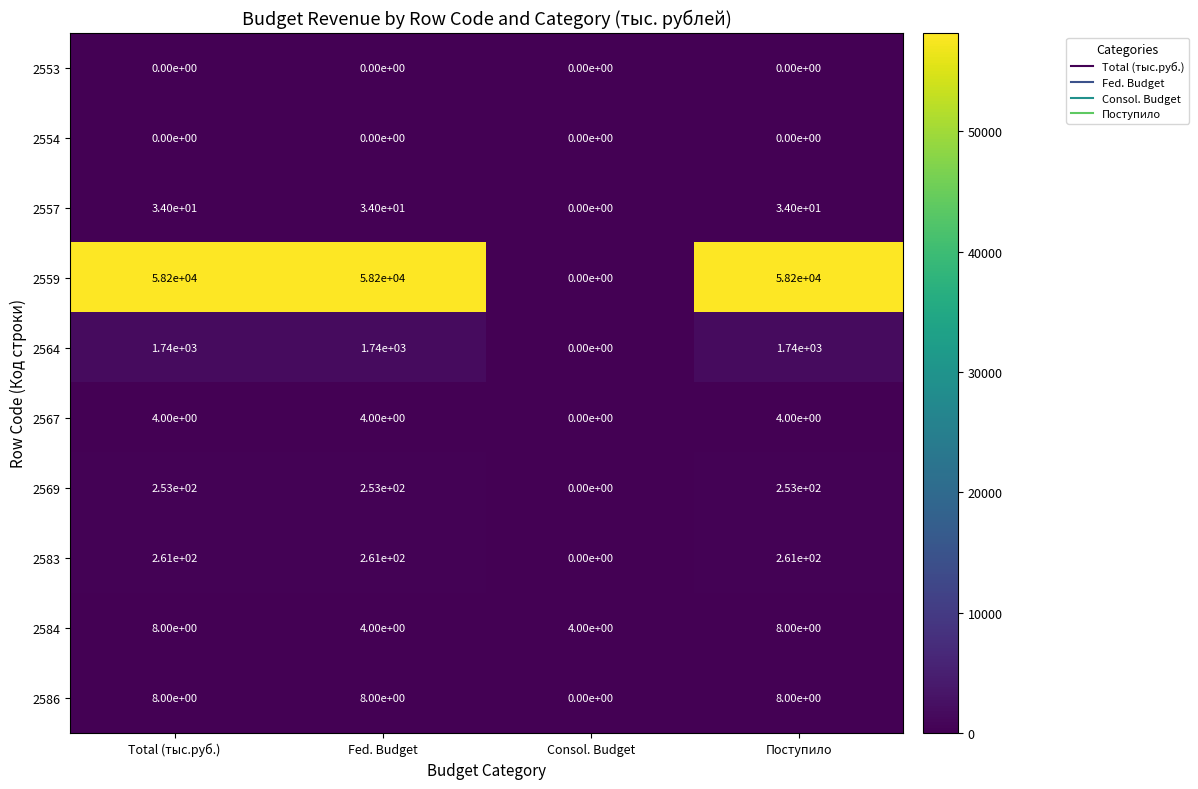

At which label does 2557 reach its minimum?

Consol. Budget